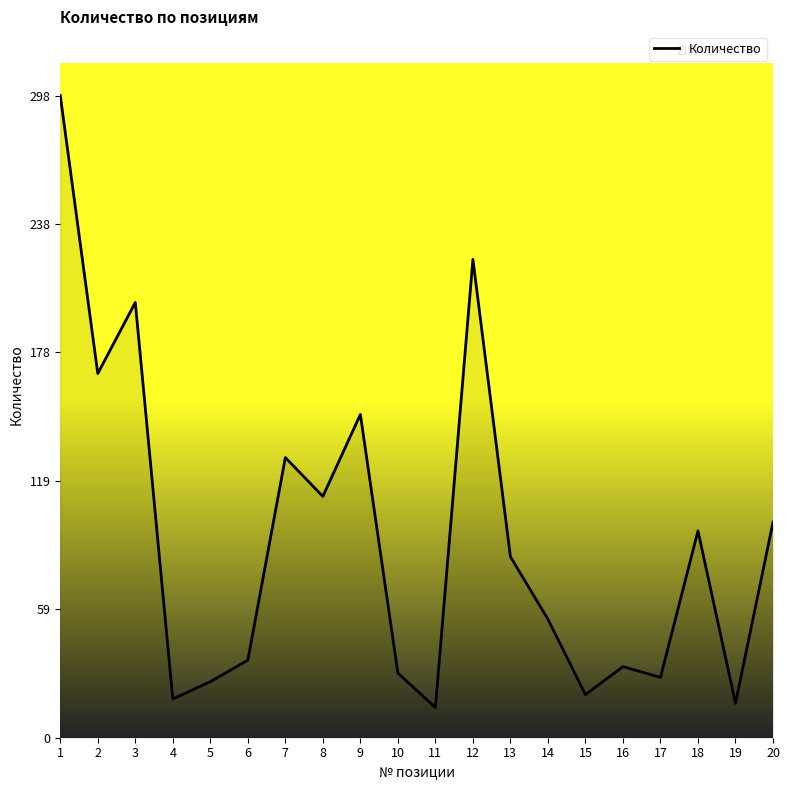

Where is the first local minimum?

2